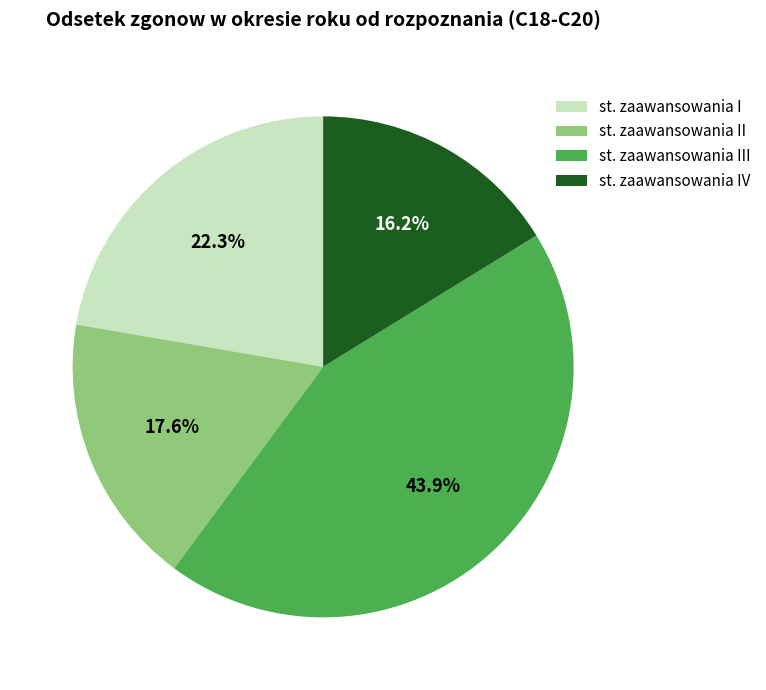

To the nearest percent, what portion does st. zaawansowania III represent?

44%